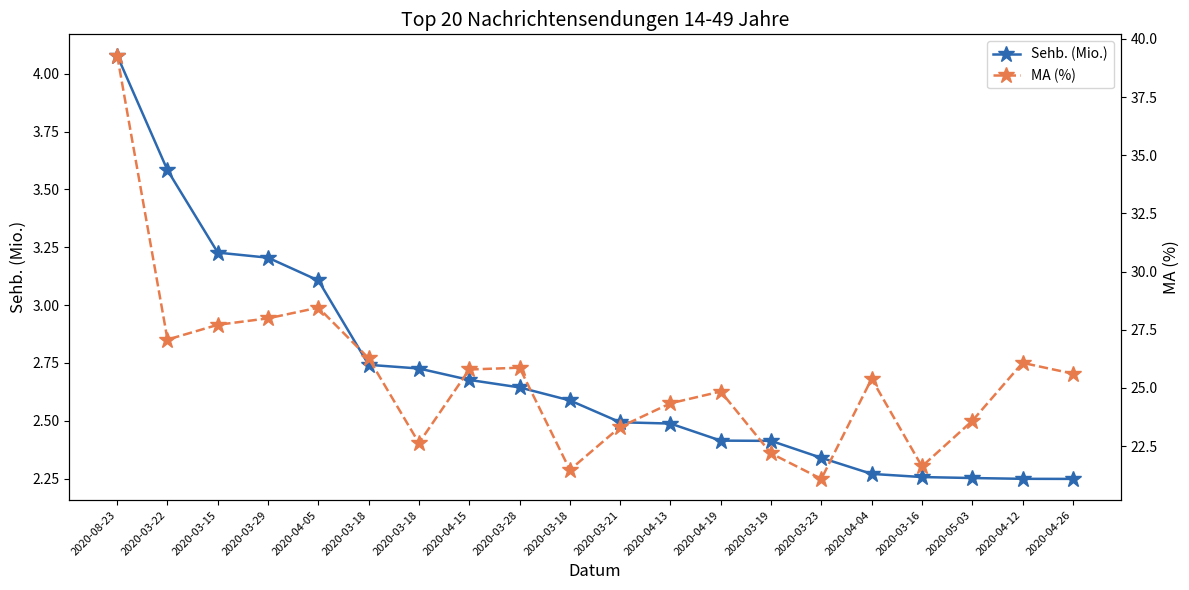

Reading right to left, list all the values displayed in this chart.

Sehb. (Mio.): 2.2	2.2	2.3	2.3	2.3	2.3	2.4	2.4	2.5	2.5	2.6	2.6	2.7	2.7	2.7	3.1	3.2	3.2	3.6	4.1
MA (%): 25.6	26.1	23.6	21.6	25.4	21.1	22.2	24.8	24.3	23.3	21.5	25.9	25.8	22.6	26.3	28.4	28.0	27.7	27.1	39.3